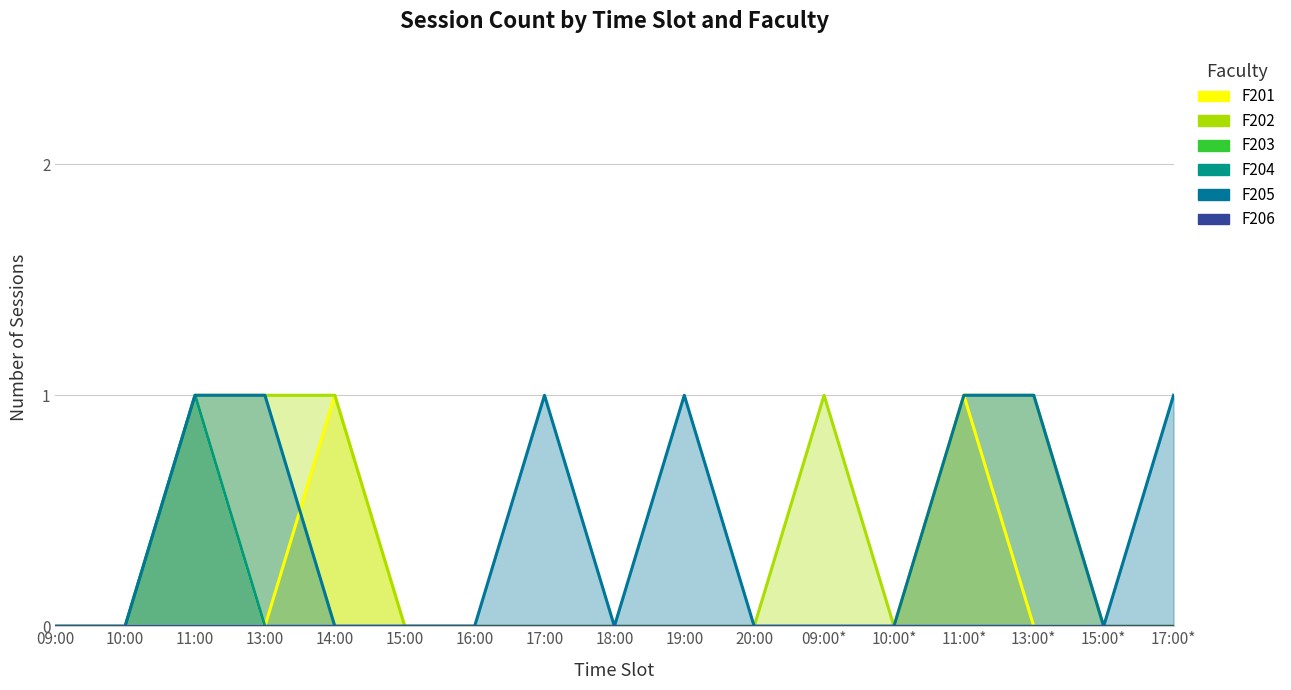

What is the value of the F205 point at the 15th from the left?

1